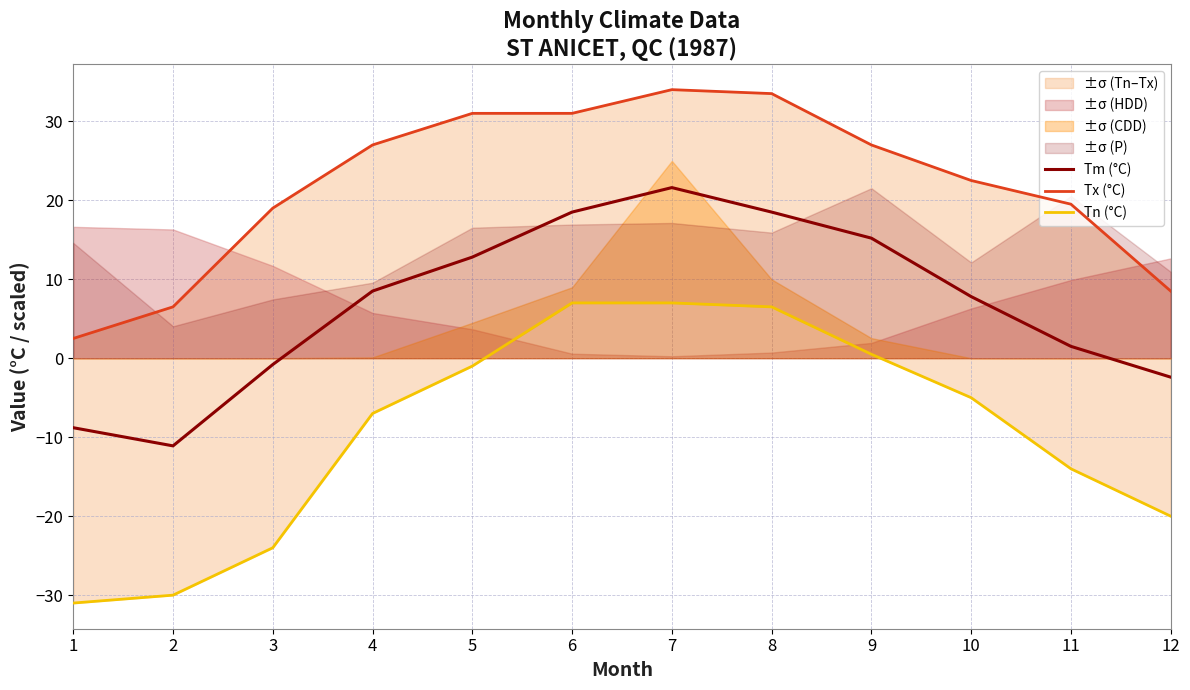

The value of Tm (°C) at 9 is 3.5. True or false?

False